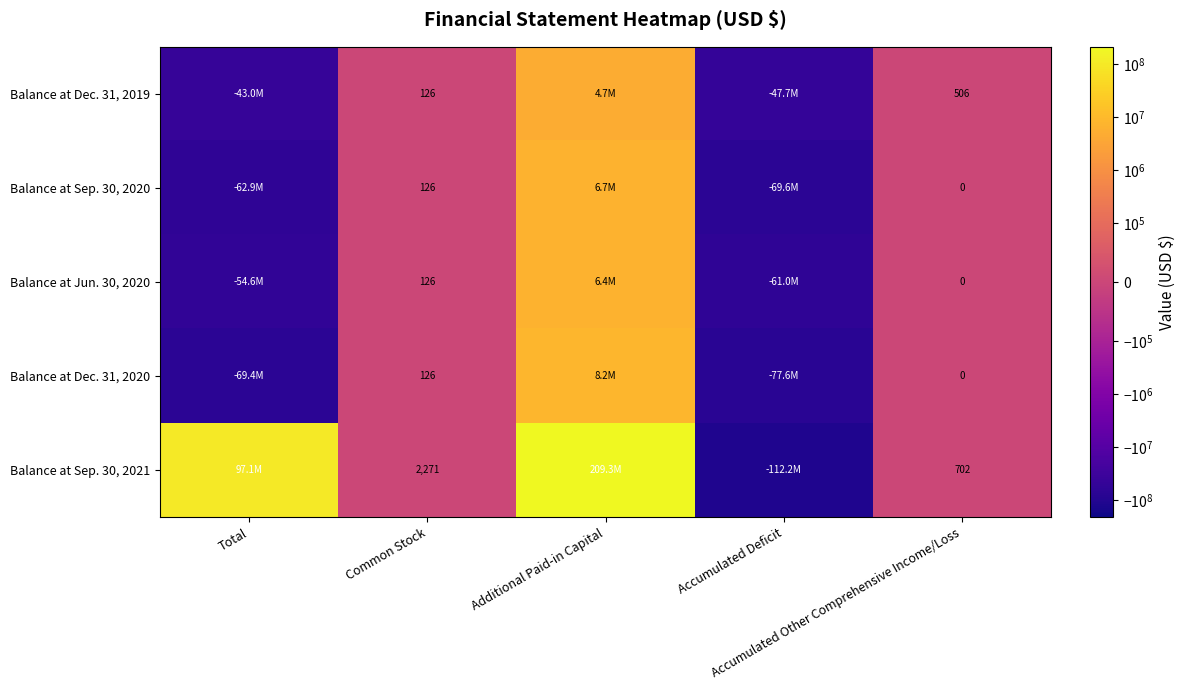

What is the greatest value displayed?

209324044